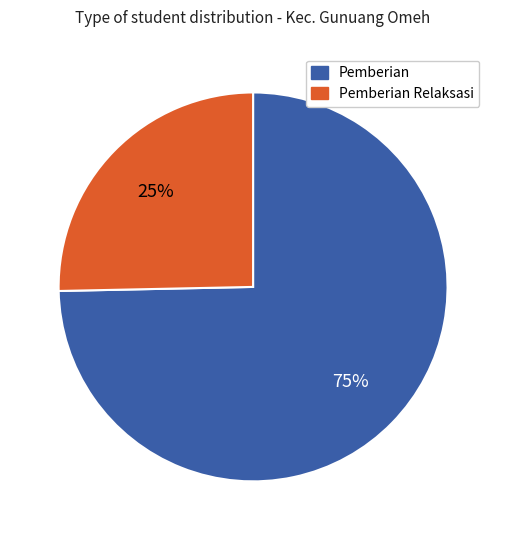

To the nearest percent, what is the average slice percentage?

50%